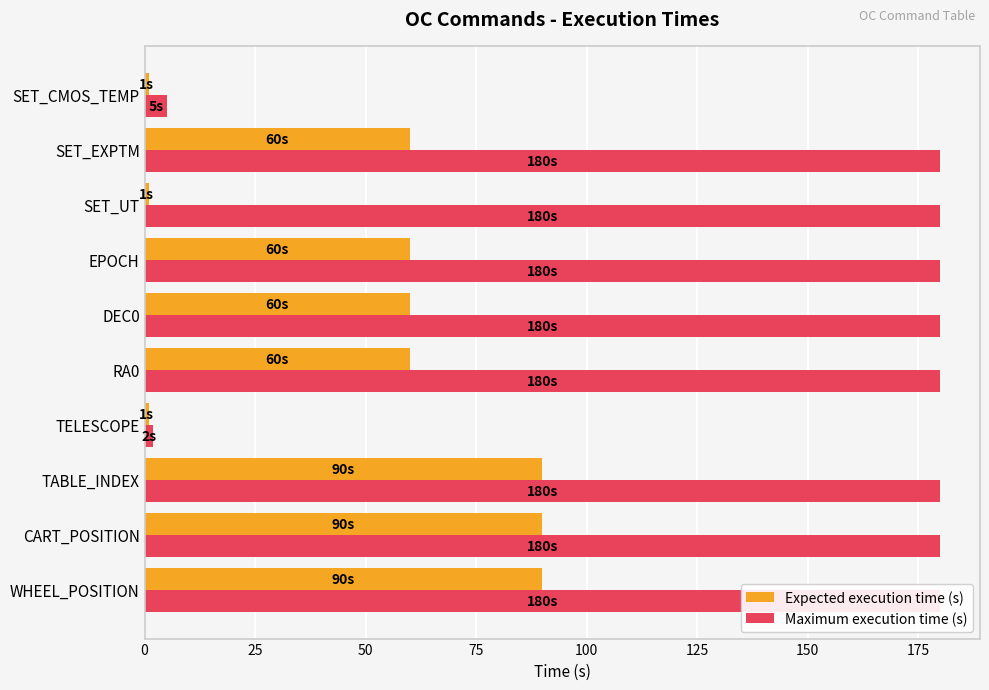

At TABLE_INDEX, list the series in order from largest to smallest.

Maximum execution time (s), Expected execution time (s)